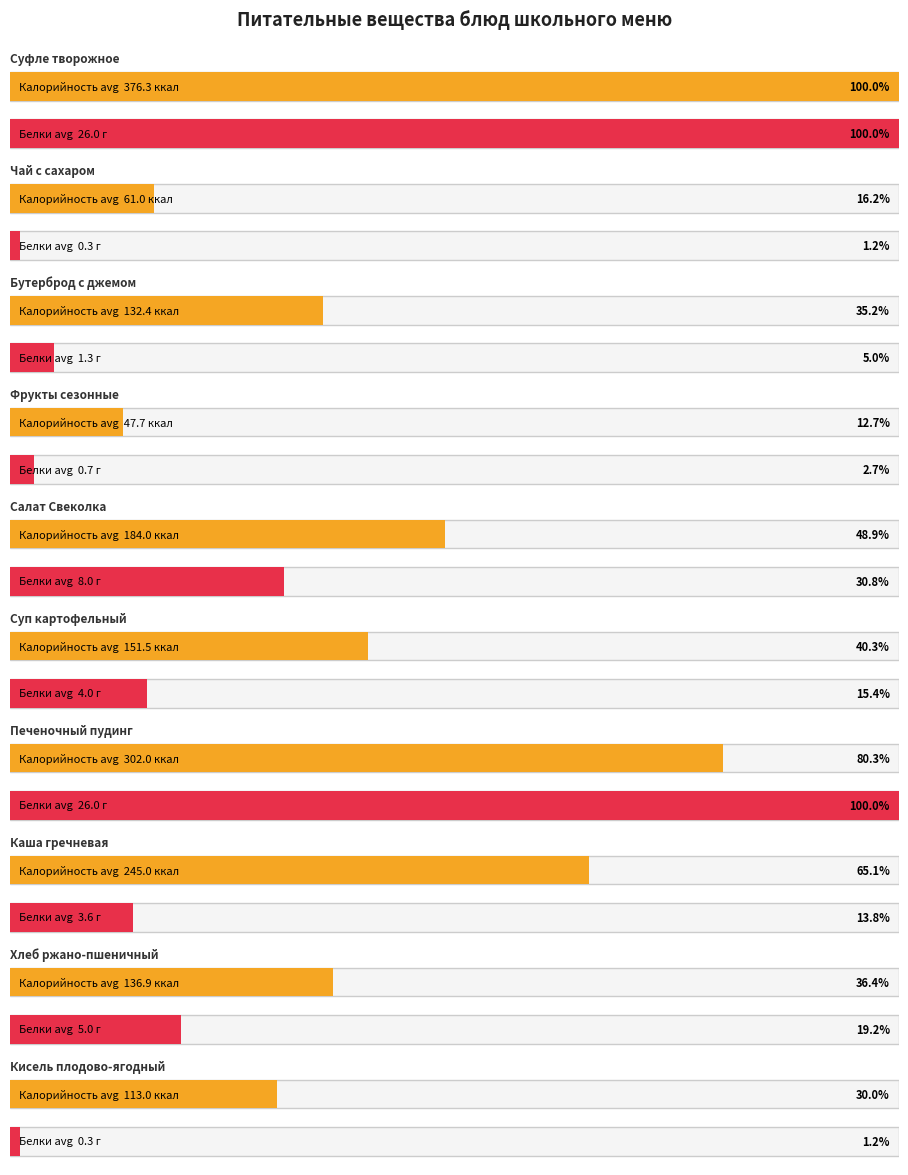

Which series has the widest spread of values?

Калорийность